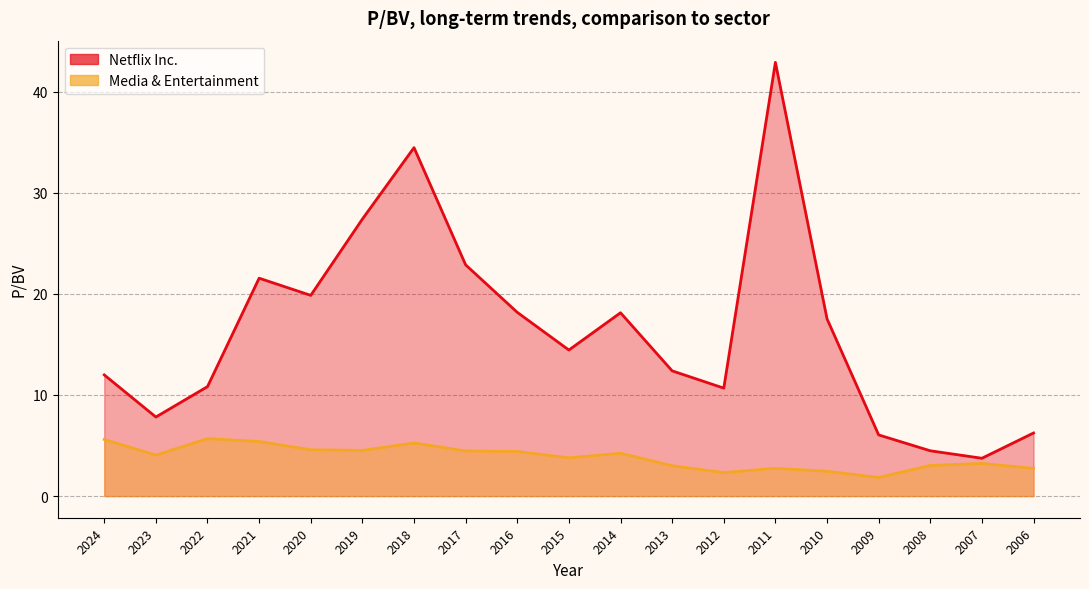

Rank the series by their average value, from lowest to highest.

Media & Entertainment, Netflix Inc.